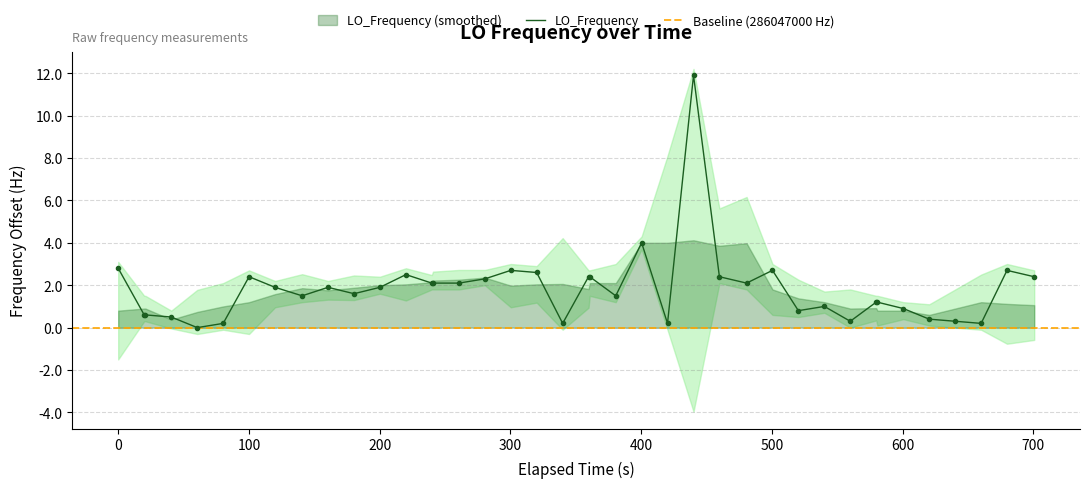

True or false: there are more than 1 points higher than both neighbors.

True